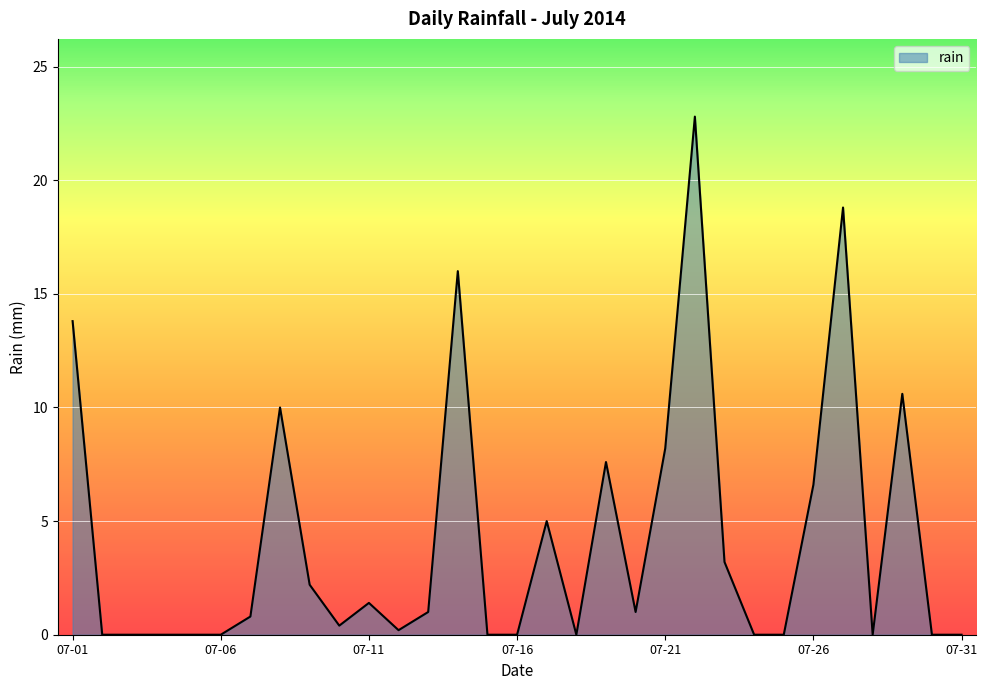

What is the maximum value shown in the chart?

22.8